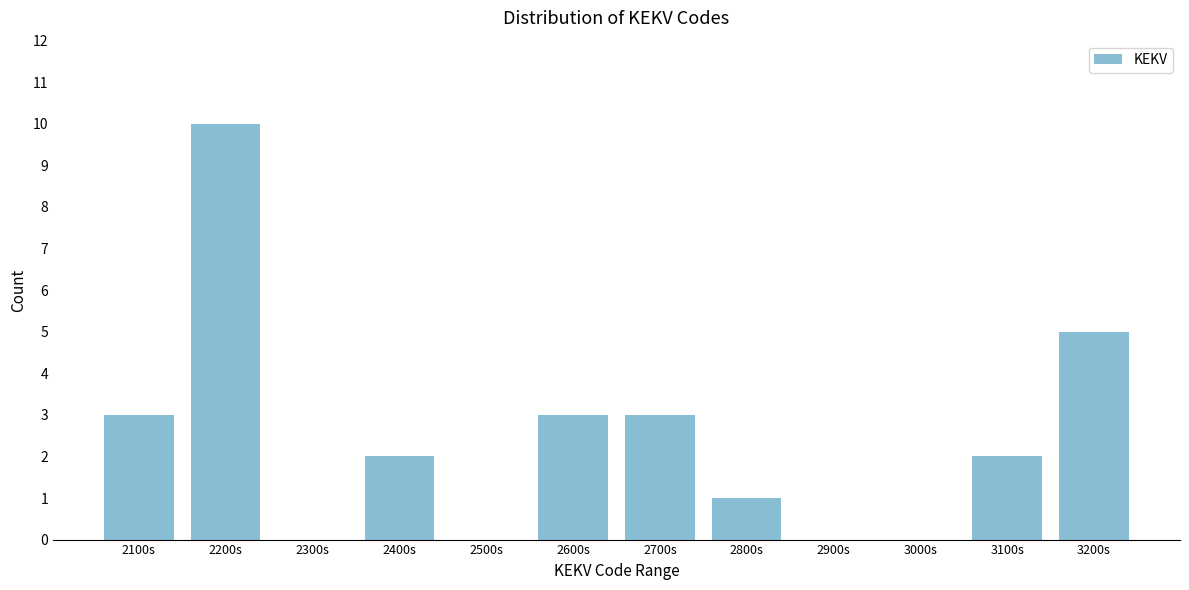

Reading left to right, what are all the values shown in this chart?

2100s=3	2200s=10	2300s=0	2400s=2	2500s=0	2600s=3	2700s=3	2800s=1	2900s=0	3000s=0	3100s=2	3200s=5